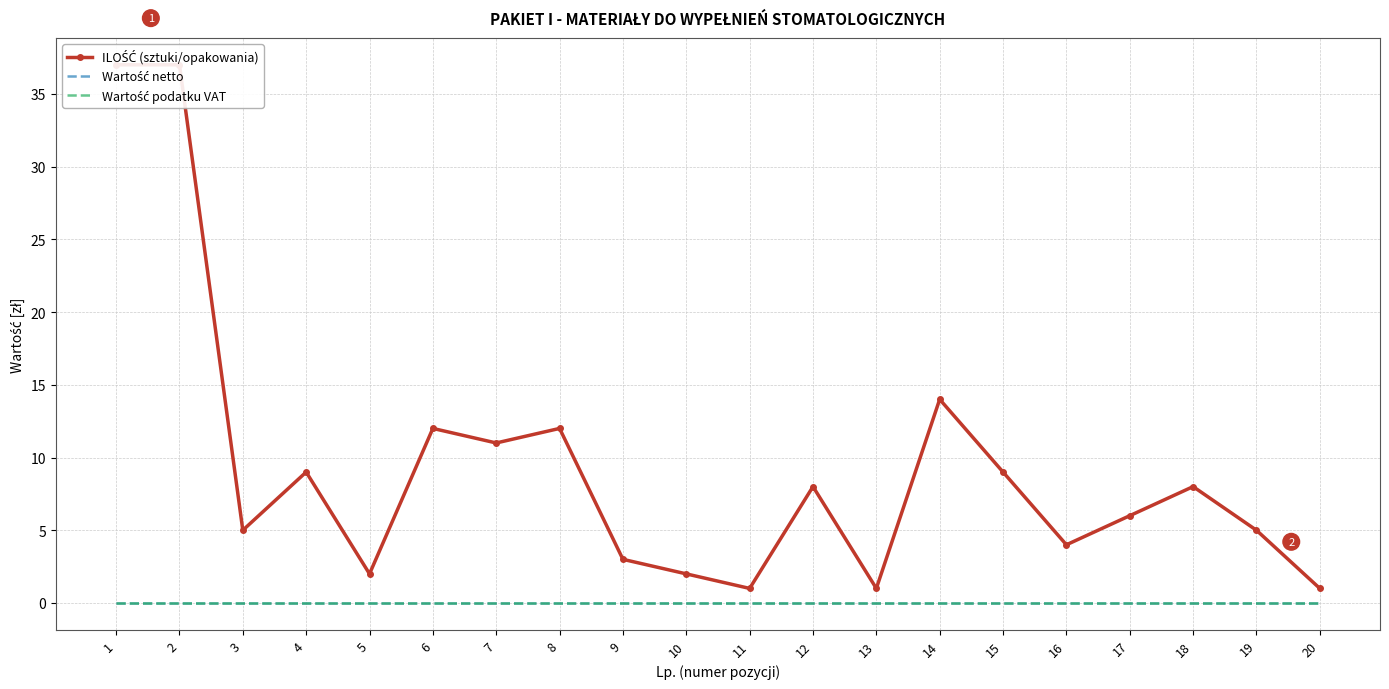

How many lines are shown in the chart?

3